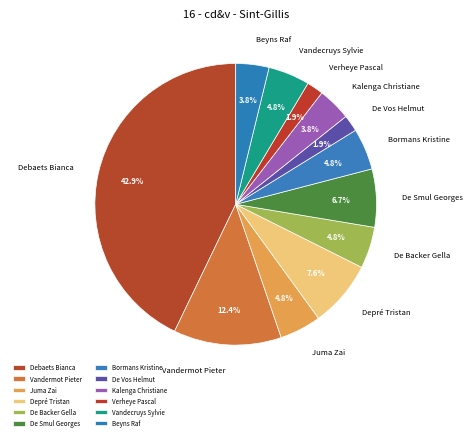

To the nearest percent, what is the difference between the largest and smallest slice percentages?

41%